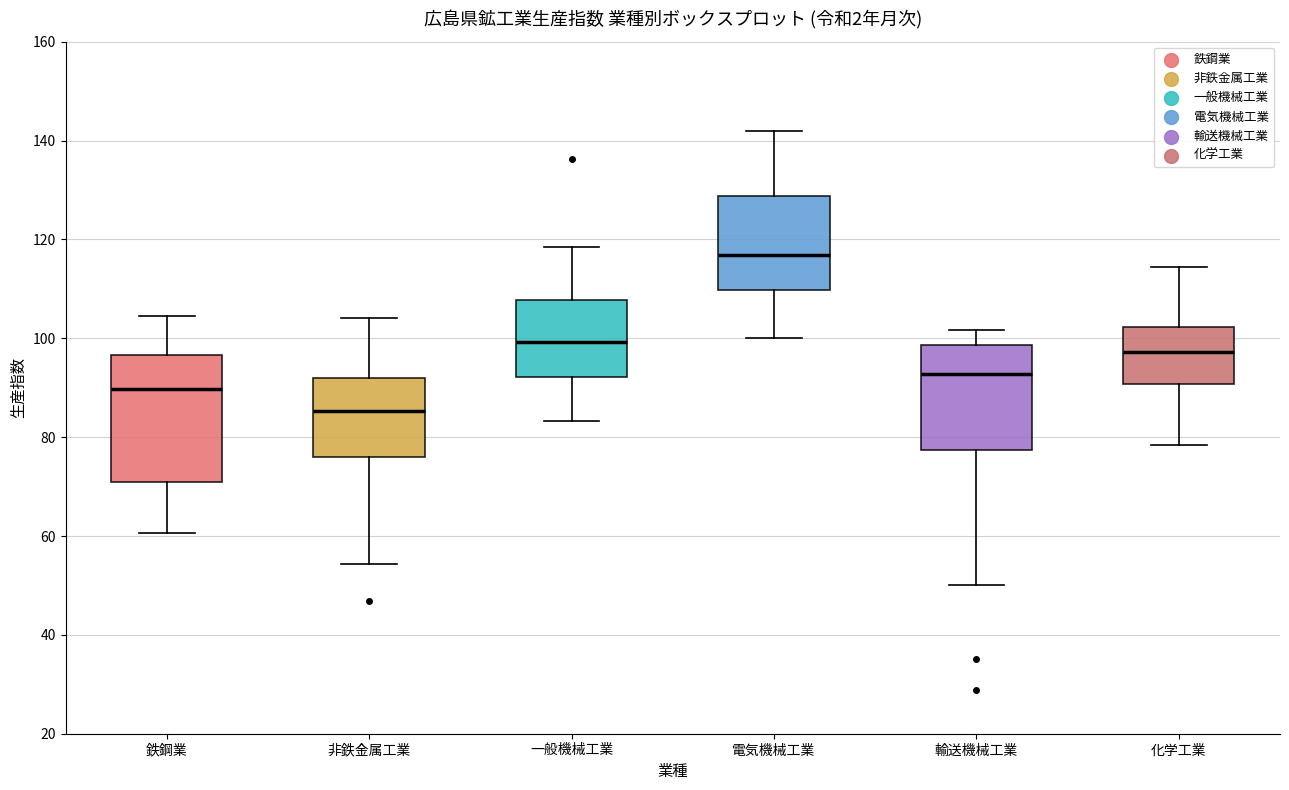

Reading left to right, read every box against the y-axis: the position of its median line, the range the box covers, and the ends of its whiskers. The values are not printed on the chart, so give them approximately, as read against the axis.

鉄鋼業: median 90, box 72 to 96, whiskers 60 to 104
非鉄金属工業: median 86, box 76 to 92, whiskers 54 to 104
一般機械工業: median 100, box 92 to 108, whiskers 84 to 118
電気機械工業: median 116, box 110 to 128, whiskers 100 to 142
輸送機械工業: median 92, box 78 to 98, whiskers 50 to 102
化学工業: median 98, box 90 to 102, whiskers 78 to 114